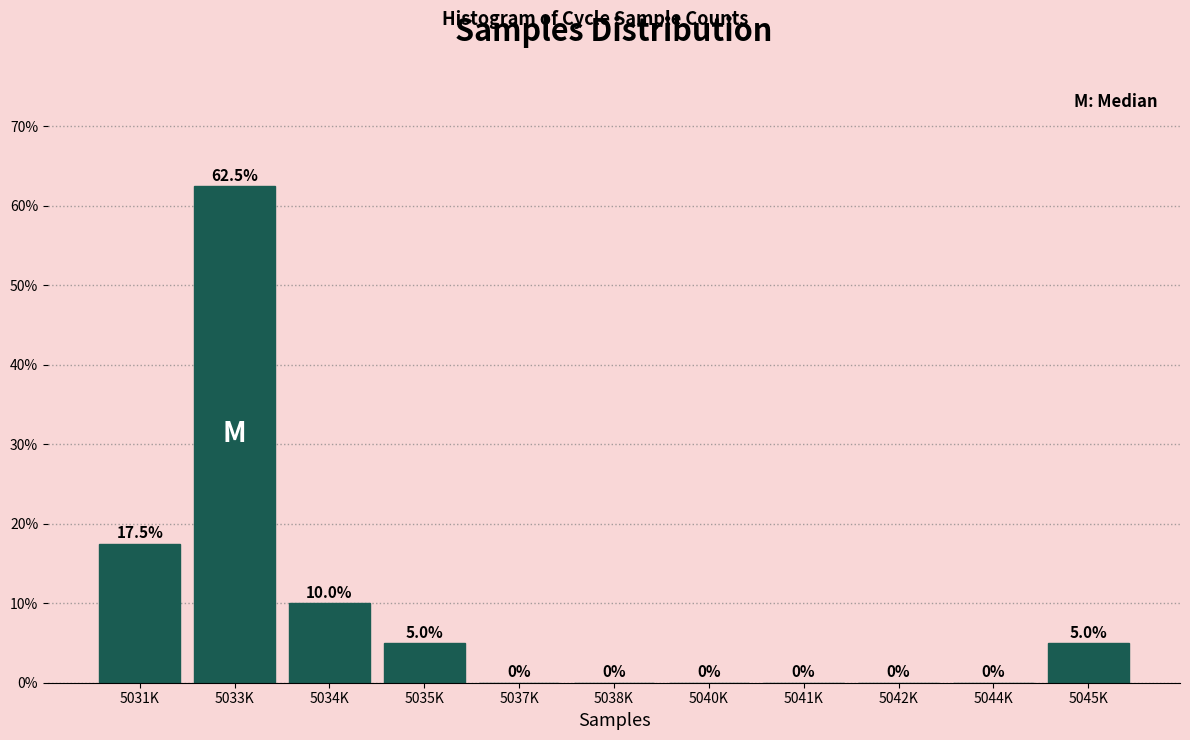

Reading right to left, what are all the values shown in this chart?

5045K=5.0	5044K=0.0	5042K=0.0	5041K=0.0	5040K=0.0	5038K=0.0	5037K=0.0	5035K=5.0	5034K=10.0	5033K=62.5	5031K=17.5